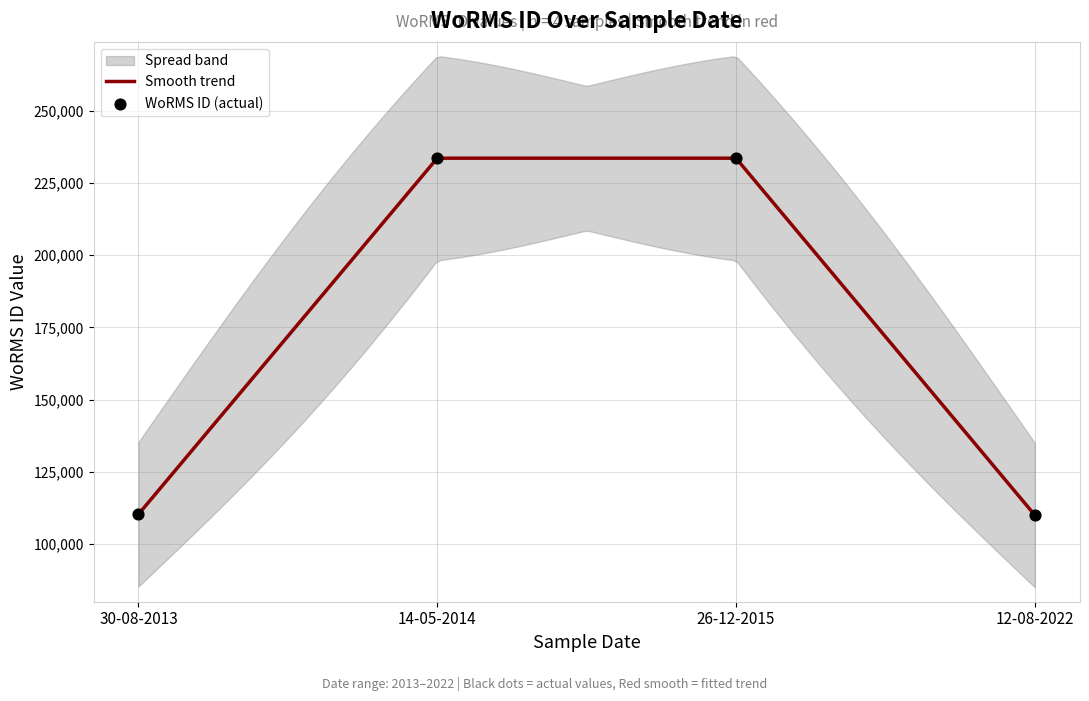

What is the change in value from 26-12-2015 to 12-08-2022?

-123551